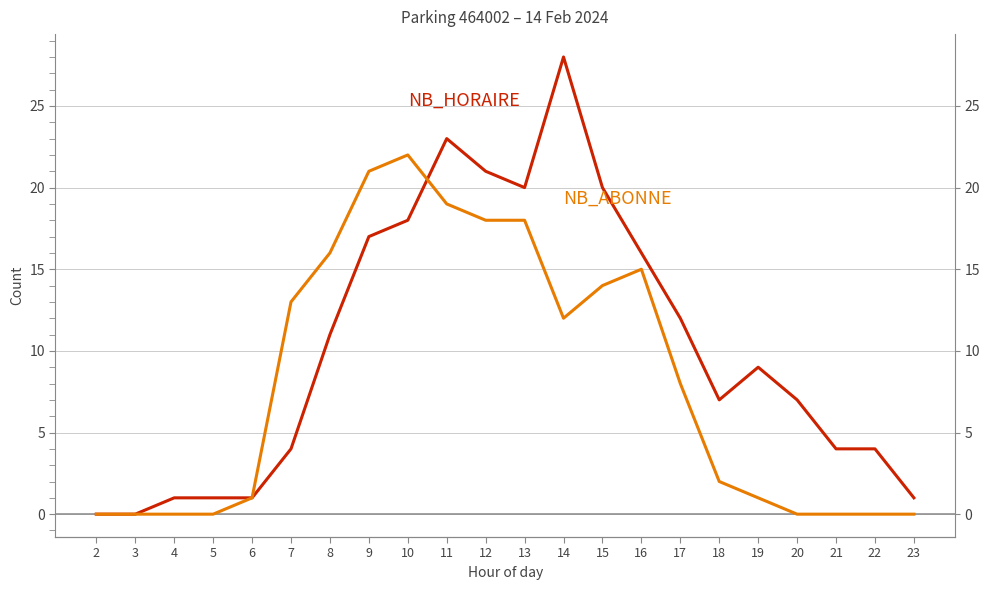

Is this an area chart (filled region under the line)?

No